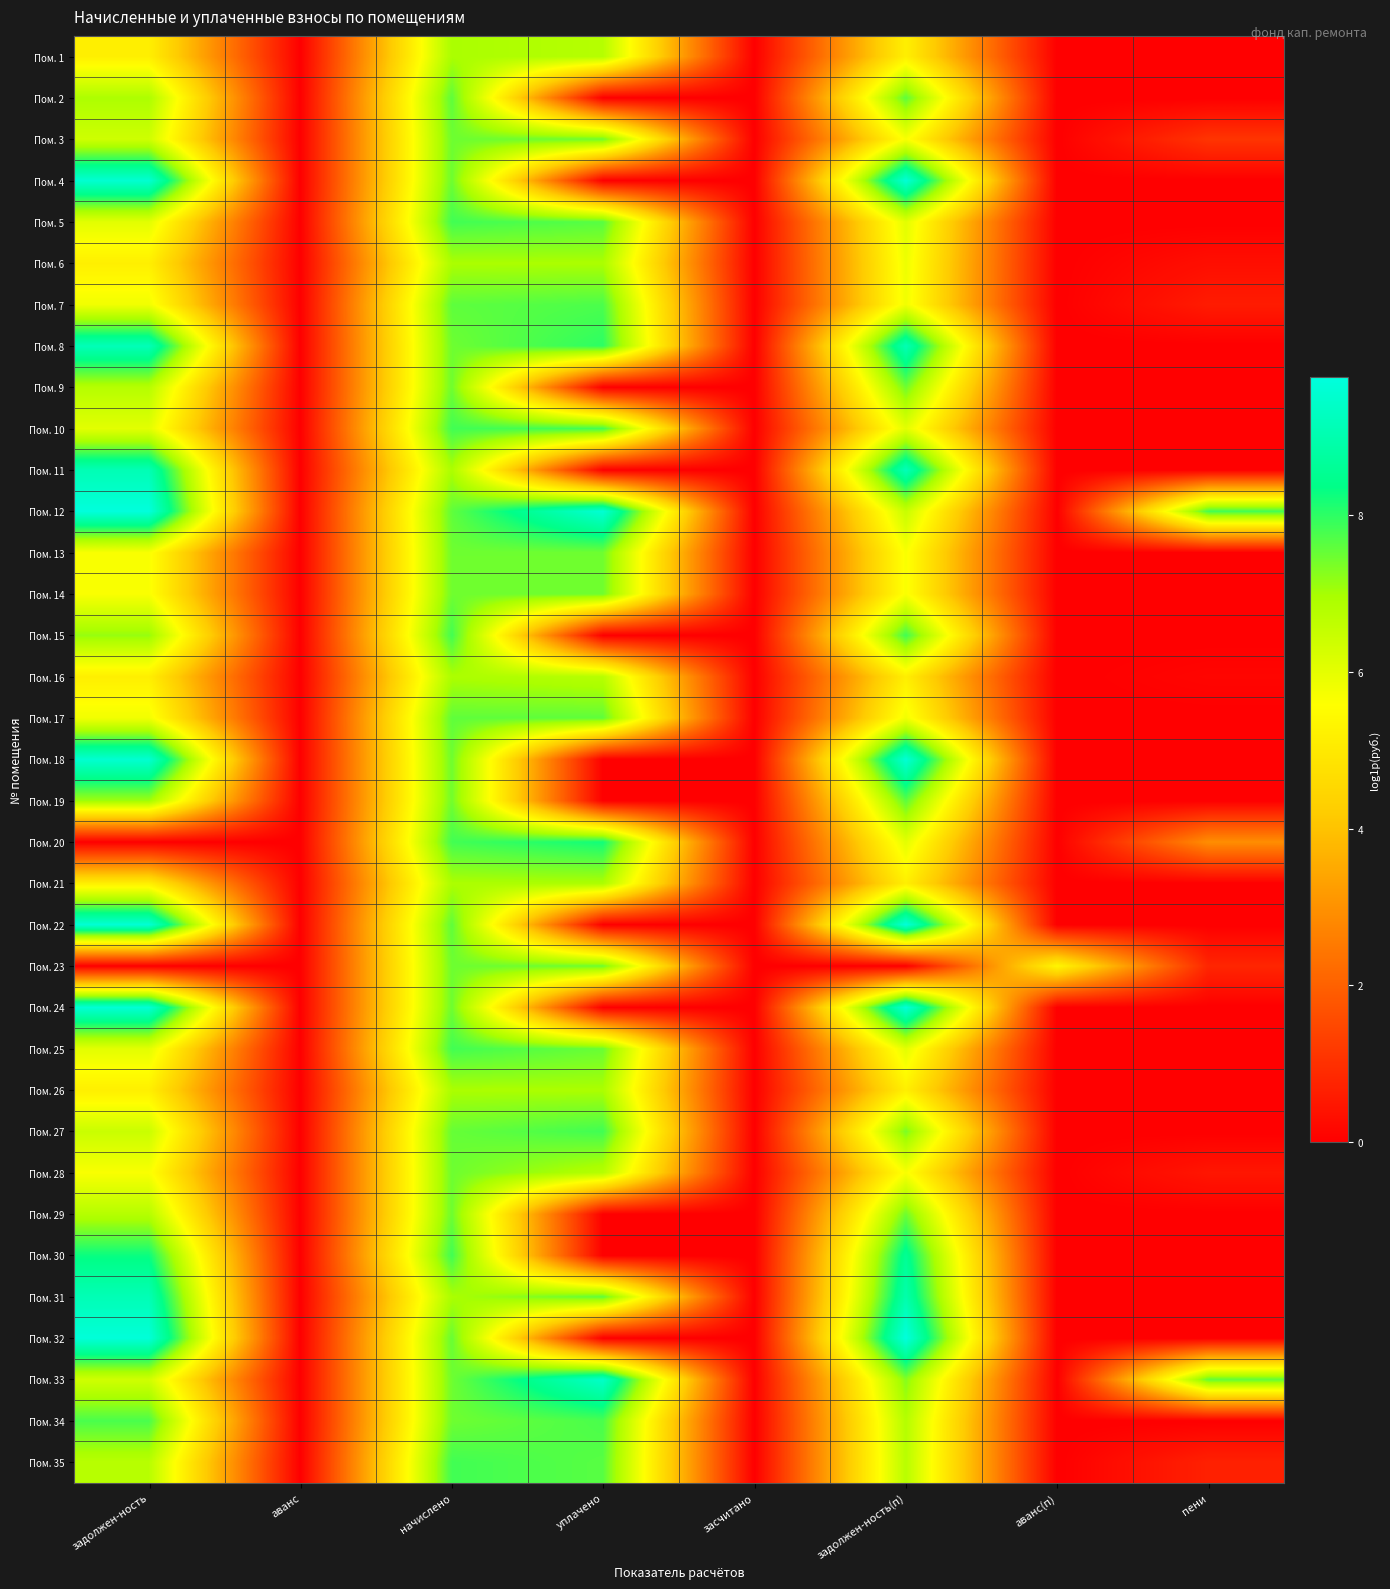

Reading left to right, list all the values displayed in this chart.

Пом. 1: задолжен-ность=5.2	аванс=0.0	начислено=7.0	уплачено=6.8	засчитано=0.0	задолжен-ность(п)=5.2	аванс(п)=0.0	пени=0.0
Пом. 2: задолжен-ность=6.9	аванс=0.0	начислено=7.6	уплачено=0.0	засчитано=0.0	задолжен-ность(п)=7.6	аванс(п)=0.0	пени=0.0
Пом. 3: задолжен-ность=6.4	аванс=0.0	начислено=7.5	уплачено=7.5	засчитано=0.0	задолжен-ность(п)=5.7	аванс(п)=0.0	пени=1.1
Пом. 4: задолжен-ность=9.6	аванс=0.0	начислено=7.5	уплачено=0.0	засчитано=0.0	задолжен-ность(п)=9.7	аванс(п)=0.0	пени=0.0
Пом. 5: задолжен-ность=6.0	аванс=0.0	начислено=7.8	уплачено=7.7	засчитано=0.0	задолжен-ность(п)=6.0	аванс(п)=0.0	пени=0.0
Пом. 6: задолжен-ность=5.2	аванс=0.0	начислено=7.0	уплачено=7.0	засчитано=0.0	задолжен-ность(п)=5.9	аванс(п)=0.0	пени=0.3
Пом. 7: задолжен-ность=5.8	аванс=0.0	начислено=7.6	уплачено=7.8	засчитано=0.0	задолжен-ность(п)=5.8	аванс(п)=0.0	пени=0.6
Пом. 8: задолжен-ность=9.2	аванс=0.0	начислено=7.5	уплачено=8.0	засчитано=0.0	задолжен-ность(п)=9.1	аванс(п)=0.0	пени=0.0
Пом. 9: задолжен-ность=6.8	аванс=0.0	начислено=7.5	уплачено=0.0	засчитано=0.0	задолжен-ность(п)=7.5	аванс(п)=0.0	пени=0.0
Пом. 10: задолжен-ность=6.0	аванс=0.0	начислено=7.8	уплачено=7.8	засчитано=0.0	задолжен-ность(п)=6.0	аванс(п)=0.0	пени=0.0
Пом. 11: задолжен-ность=9.1	аванс=0.0	начислено=6.9	уплачено=0.0	засчитано=0.0	задолжен-ность(п)=9.2	аванс(п)=0.0	пени=0.0
Пом. 12: задолжен-ность=9.7	аванс=0.0	начислено=7.6	уплачено=9.6	засчитано=0.0	задолжен-ность(п)=6.5	аванс(п)=0.0	пени=7.8
Пом. 13: задолжен-ность=5.7	аванс=0.0	начислено=7.5	уплачено=7.5	засчитано=0.0	задолжен-ность(п)=5.7	аванс(п)=0.0	пени=0.0
Пом. 14: задолжен-ность=5.7	аванс=0.0	начислено=7.5	уплачено=7.5	засчитано=0.0	задолжен-ность(п)=5.7	аванс(п)=0.0	пени=0.0
Пом. 15: задолжен-ность=7.1	аванс=0.0	начислено=7.8	уплачено=0.0	засчитано=0.0	задолжен-ность(п)=7.8	аванс(п)=0.0	пени=0.0
Пом. 16: задолжен-ность=5.2	аванс=0.0	начислено=6.9	уплачено=6.8	засчитано=0.0	задолжен-ность(п)=5.2	аванс(п)=0.0	пени=0.1
Пом. 17: задолжен-ность=5.8	аванс=0.0	начислено=7.6	уплачено=7.6	засчитано=0.0	задолжен-ность(п)=5.8	аванс(п)=0.0	пени=0.0
Пом. 18: задолжен-ность=9.6	аванс=0.0	начислено=7.5	уплачено=0.0	засчитано=0.0	задолжен-ность(п)=9.6	аванс(п)=0.0	пени=0.0
Пом. 19: задолжен-ность=7.1	аванс=0.0	начислено=7.4	уплачено=0.0	засчитано=0.0	задолжен-ность(п)=7.6	аванс(п)=0.0	пени=0.0
Пом. 20: задолжен-ность=0.0	аванс=0.0	начислено=7.8	уплачено=8.2	засчитано=0.0	задолжен-ность(п)=6.0	аванс(п)=0.0	пени=2.9
Пом. 21: задолжен-ность=5.2	аванс=0.0	начислено=6.9	уплачено=6.9	засчитано=0.0	задолжен-ность(п)=5.2	аванс(п)=0.0	пени=0.0
Пом. 22: задолжен-ность=9.6	аванс=0.0	начислено=7.6	уплачено=0.0	засчитано=0.0	задолжен-ность(п)=9.7	аванс(п)=0.0	пени=0.0
Пом. 23: задолжен-ность=0.0	аванс=0.0	начислено=7.5	уплачено=7.5	засчитано=0.0	задолжен-ность(п)=0.0	аванс(п)=5.3	пени=0.8
Пом. 24: задолжен-ность=9.6	аванс=0.0	начислено=7.5	уплачено=0.0	засчитано=0.0	задолжен-ность(п)=9.7	аванс(п)=0.0	пени=0.0
Пом. 25: задолжен-ность=6.0	аванс=0.0	начислено=7.8	уплачено=7.5	засчитано=0.0	задолжен-ность(п)=6.0	аванс(п)=0.0	пени=0.0
Пом. 26: задолжен-ность=5.2	аванс=0.0	начислено=7.0	уплачено=7.0	засчитано=0.0	задолжен-ность(п)=5.2	аванс(п)=0.0	пени=0.0
Пом. 27: задолжен-ность=6.5	аванс=0.0	начислено=7.5	уплачено=7.8	засчитано=0.0	задолжен-ность(п)=7.4	аванс(п)=0.0	пени=0.0
Пом. 28: задолжен-ность=5.7	аванс=0.0	начислено=7.5	уплачено=6.8	засчитано=0.0	задолжен-ность(п)=5.7	аванс(п)=0.0	пени=0.5
Пом. 29: задолжен-ность=6.8	аванс=0.0	начислено=7.5	уплачено=0.0	засчитано=0.0	задолжен-ность(п)=7.5	аванс(п)=0.0	пени=0.0
Пом. 30: задолжен-ность=8.3	аванс=0.0	начислено=7.8	уплачено=0.0	засчитано=0.0	задолжен-ность(п)=8.6	аванс(п)=0.0	пени=0.0
Пом. 31: задолжен-ность=9.1	аванс=0.0	начислено=7.0	уплачено=7.6	засчитано=0.0	задолжен-ность(п)=9.0	аванс(п)=0.0	пени=0.0
Пом. 32: задолжен-ность=9.7	аванс=0.0	начислено=7.5	уплачено=0.0	засчитано=0.0	задолжен-ность(п)=9.8	аванс(п)=0.0	пени=0.0
Пом. 33: задолжен-ность=6.4	аванс=0.0	начислено=7.5	уплачено=9.4	засчитано=0.0	задолжен-ность(п)=7.3	аванс(п)=0.0	пени=7.6
Пом. 34: задолжен-ность=7.8	аванс=0.0	начислено=7.5	уплачено=7.8	засчитано=0.0	задолжен-ность(п)=6.8	аванс(п)=0.0	пени=0.0
Пом. 35: задолжен-ность=6.7	аванс=0.0	начислено=7.8	уплачено=7.7	засчитано=0.0	задолжен-ность(п)=6.7	аванс(п)=0.0	пени=0.7